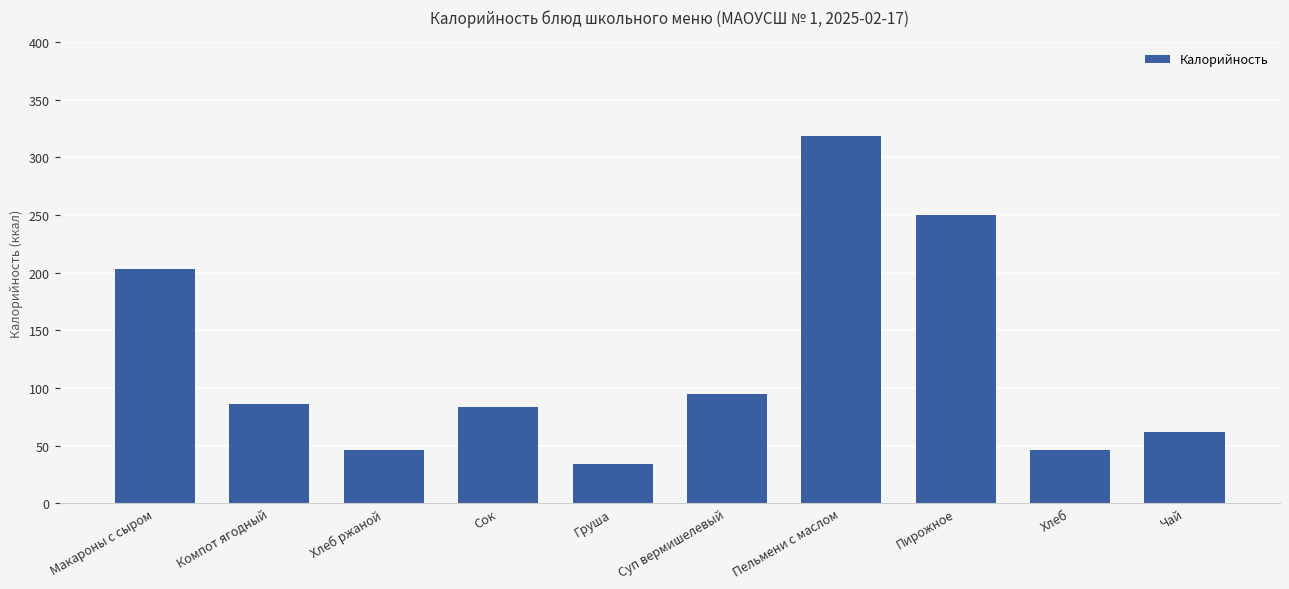

At which label does the data first exceed 86?

Макароны с сыром